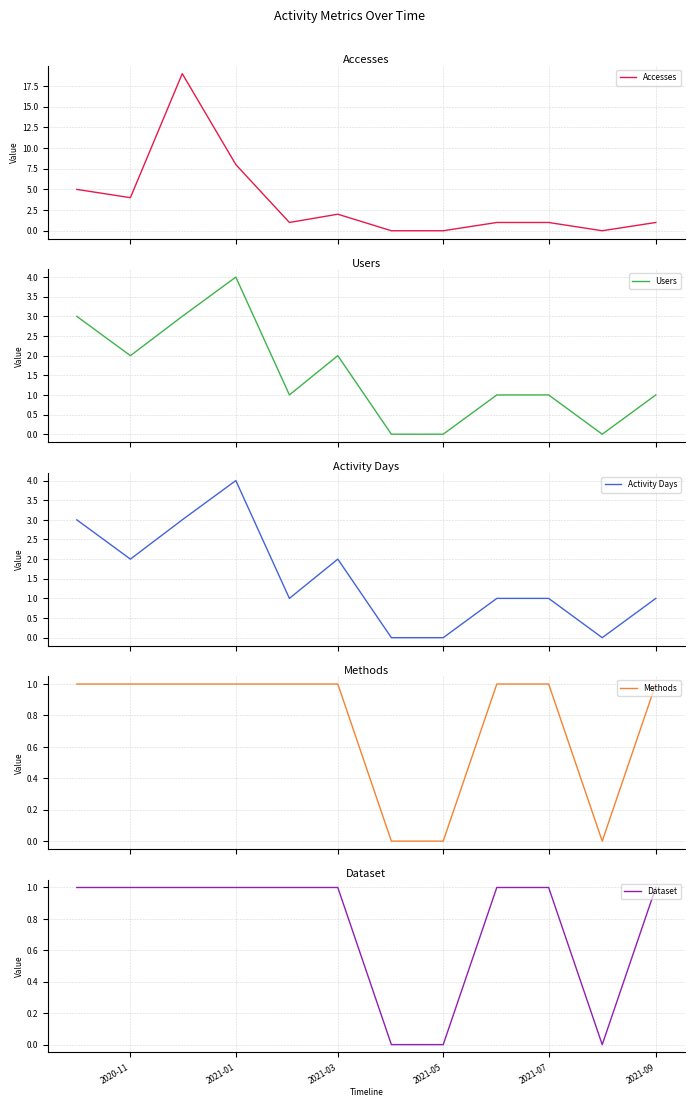

What is the highest value of the Users series?

4